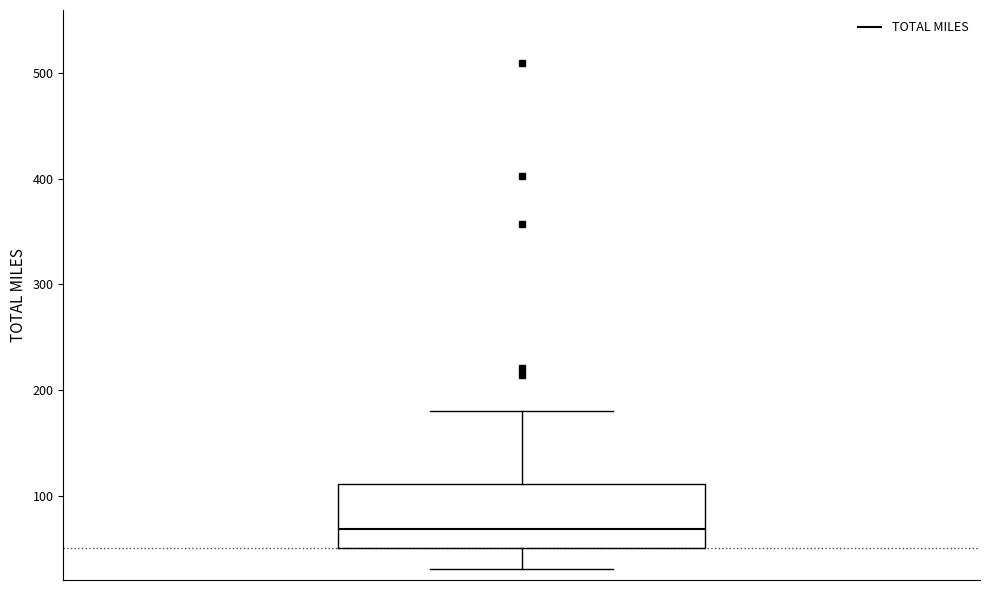

Read this box plot against the y-axis: the position of the median line, the range covered by the box, and the ends of both whiskers. The values are not printed on the chart, so give them approximately, as read against the axis.

median 70, box 50 to 110, whiskers 30 to 180